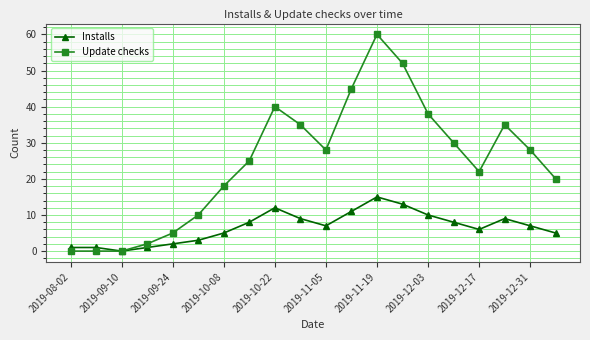

Count the number of categories in the chart.

20